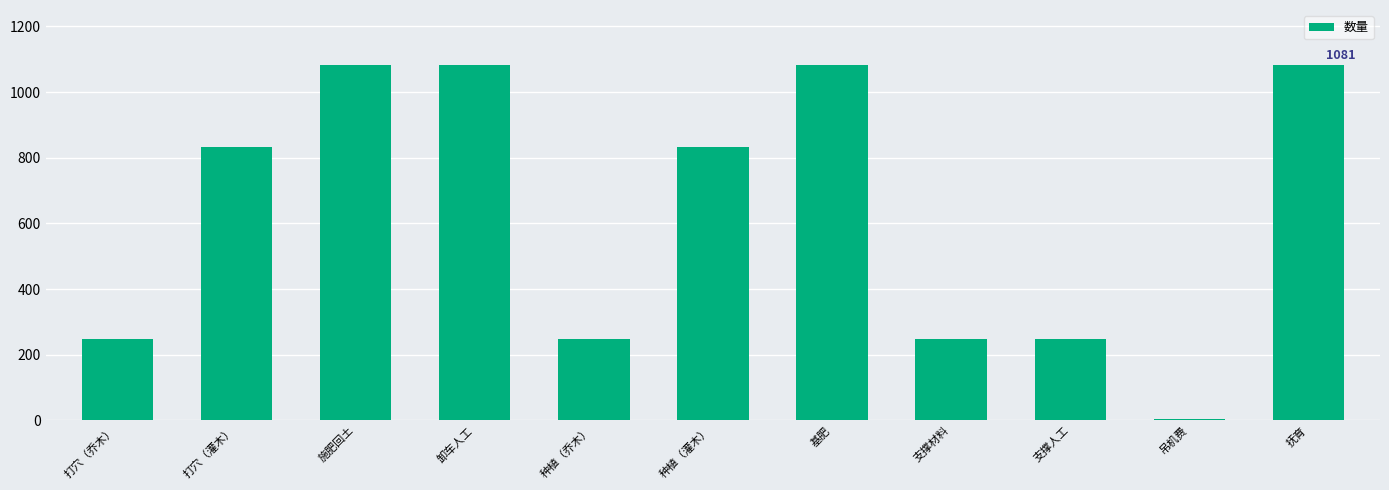

Reading left to right, transcribe all the data shown in this chart.

247	834	1081	1081	247	834	1081	247	247	4	1081